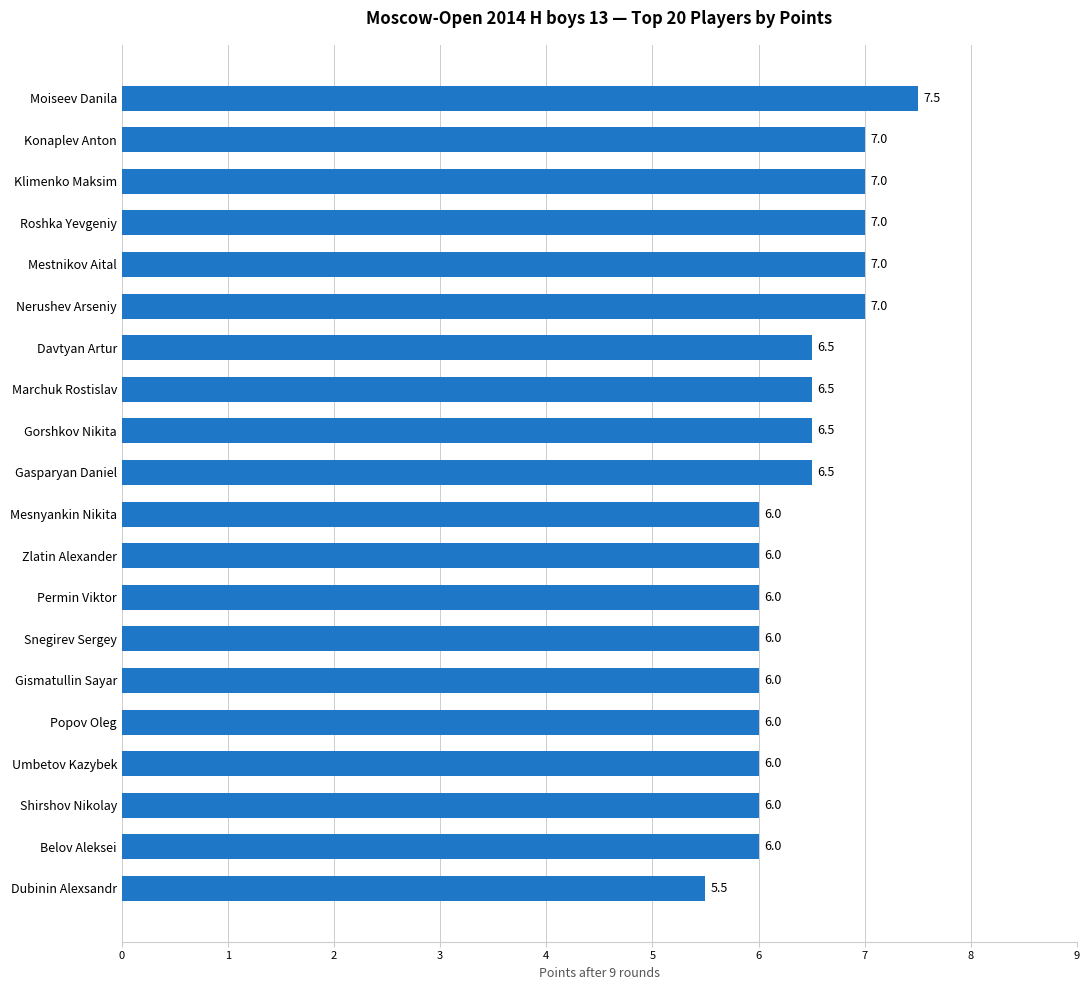

What is the difference between the maximum and minimum values?

2.0